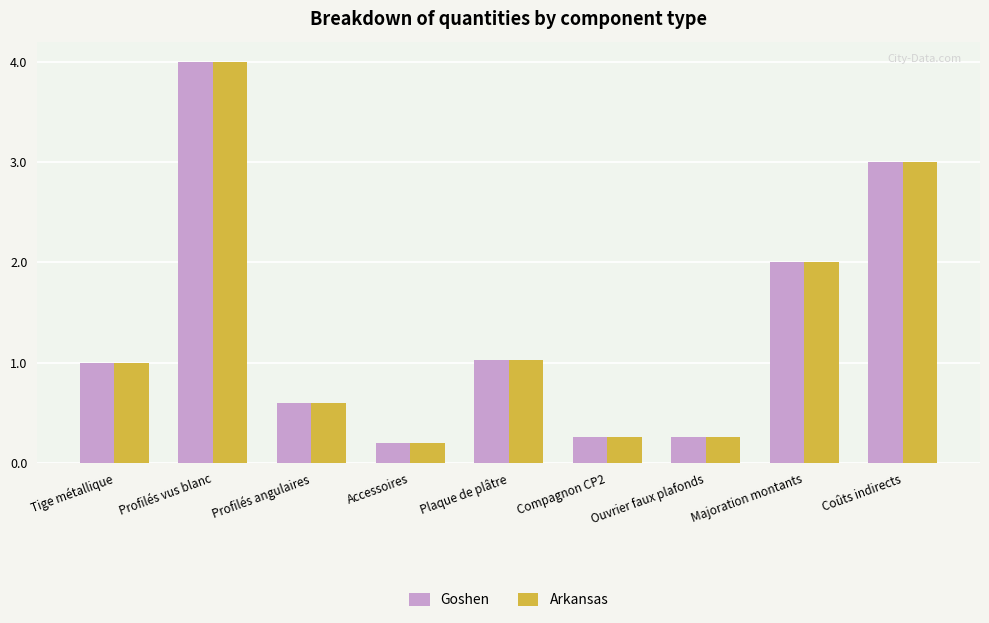

Where is Goshen nearest to the value 2?

Majoration montants